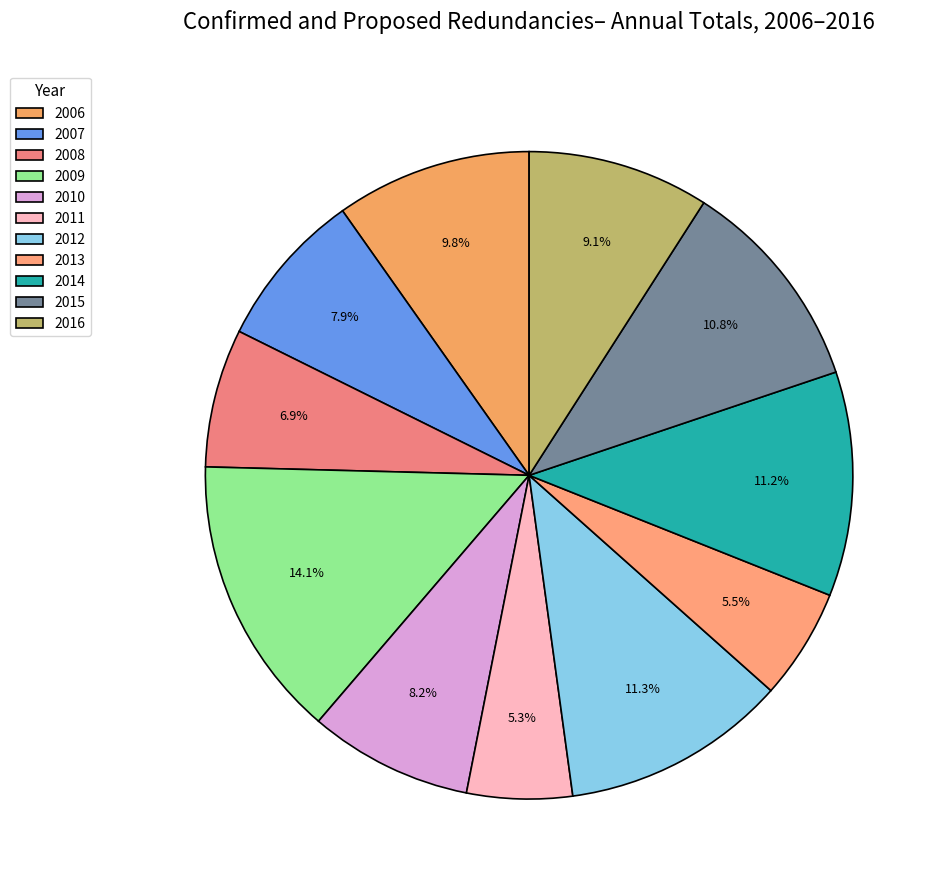

What is the ratio of the value at 2006 to the value at 2007?

1.2